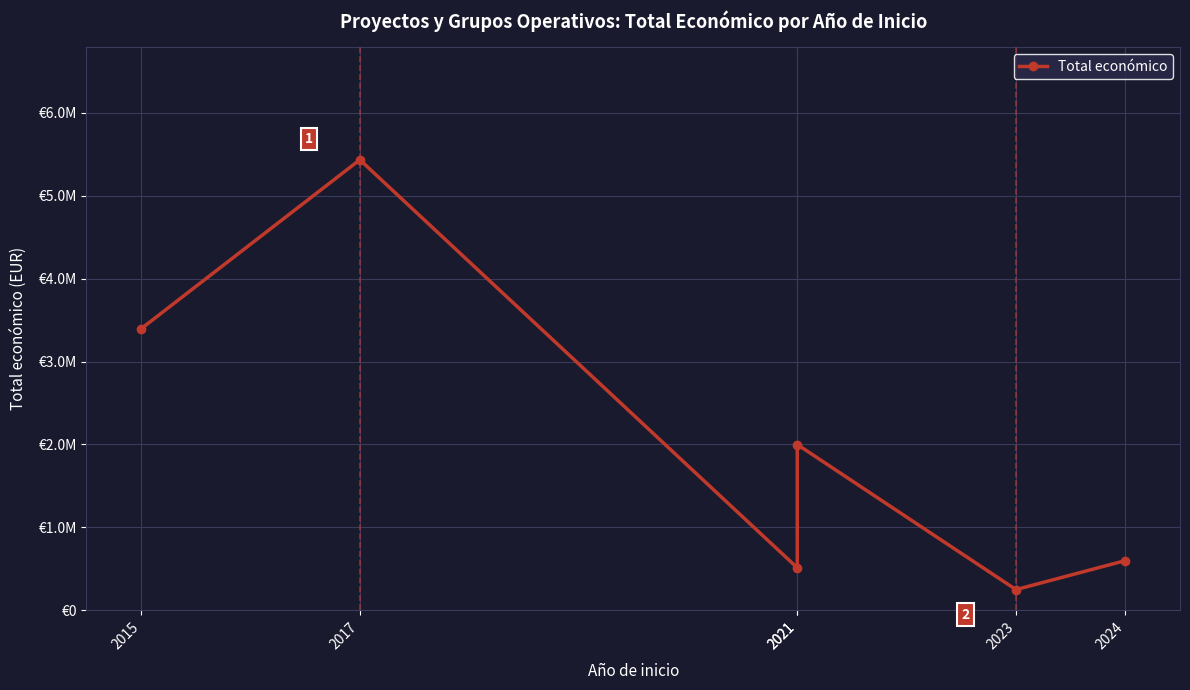

At which label is the value closest to 2841776?

2015